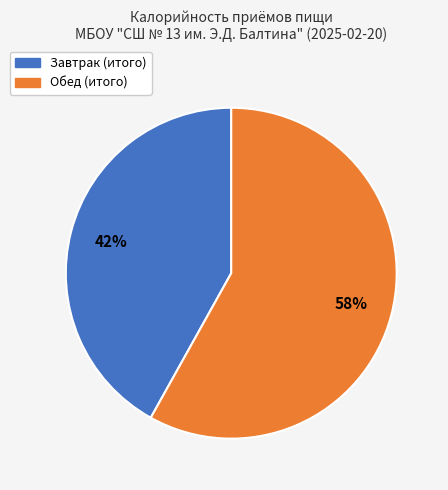

Is the sum of Завтрак (итого) and Обед (итого) greater than half?

Yes